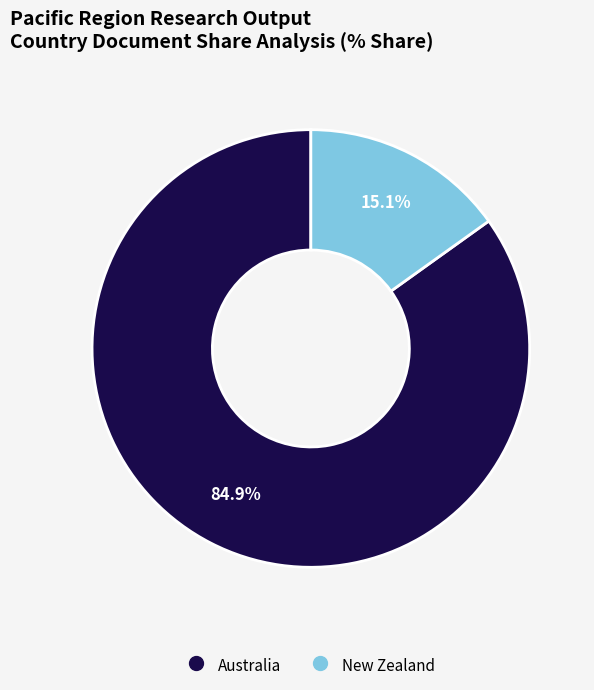

To the nearest percent, what is the combined percentage of Australia and New Zealand?

100%